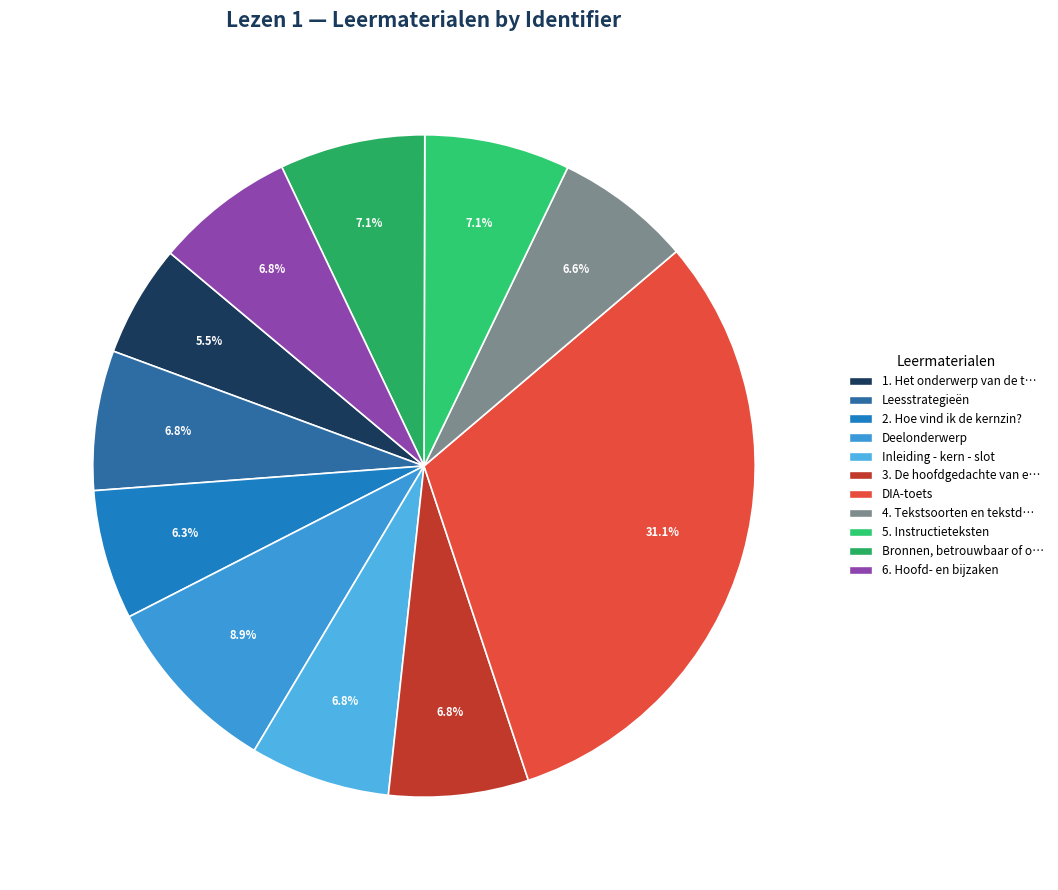

Count the number of slices in the pie.

11